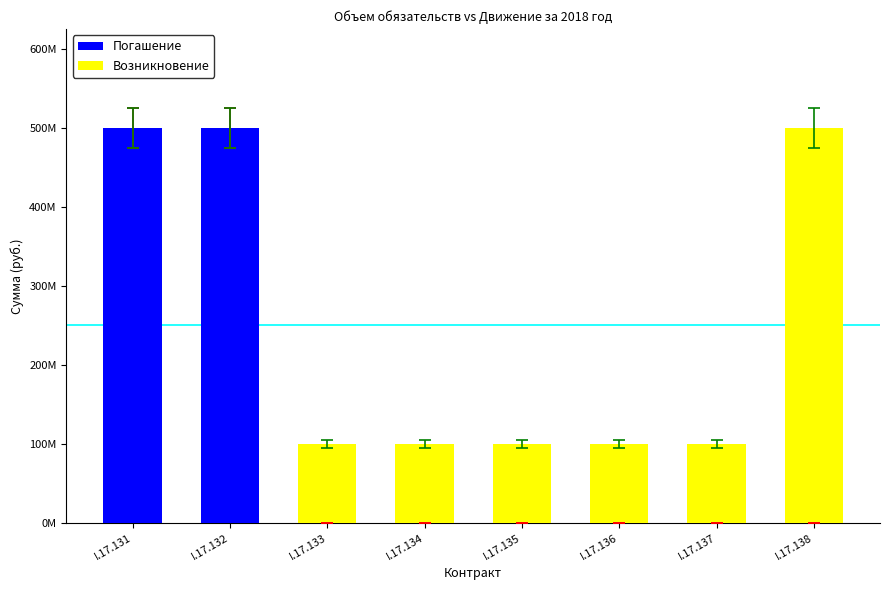

The Возникновение series shows 100000000 at I.17.135. True or false?

True